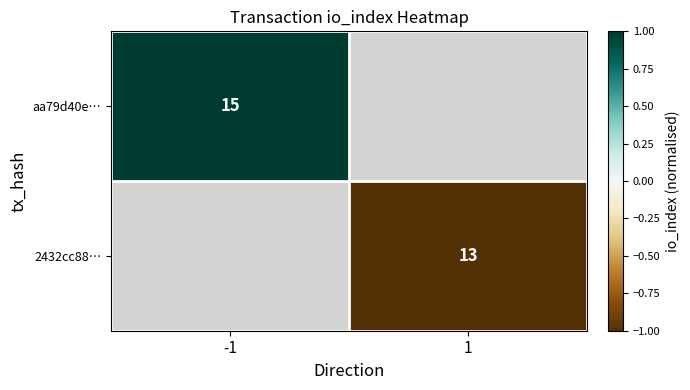

Is it true that 2432cc88… equals 5 at 1?

False